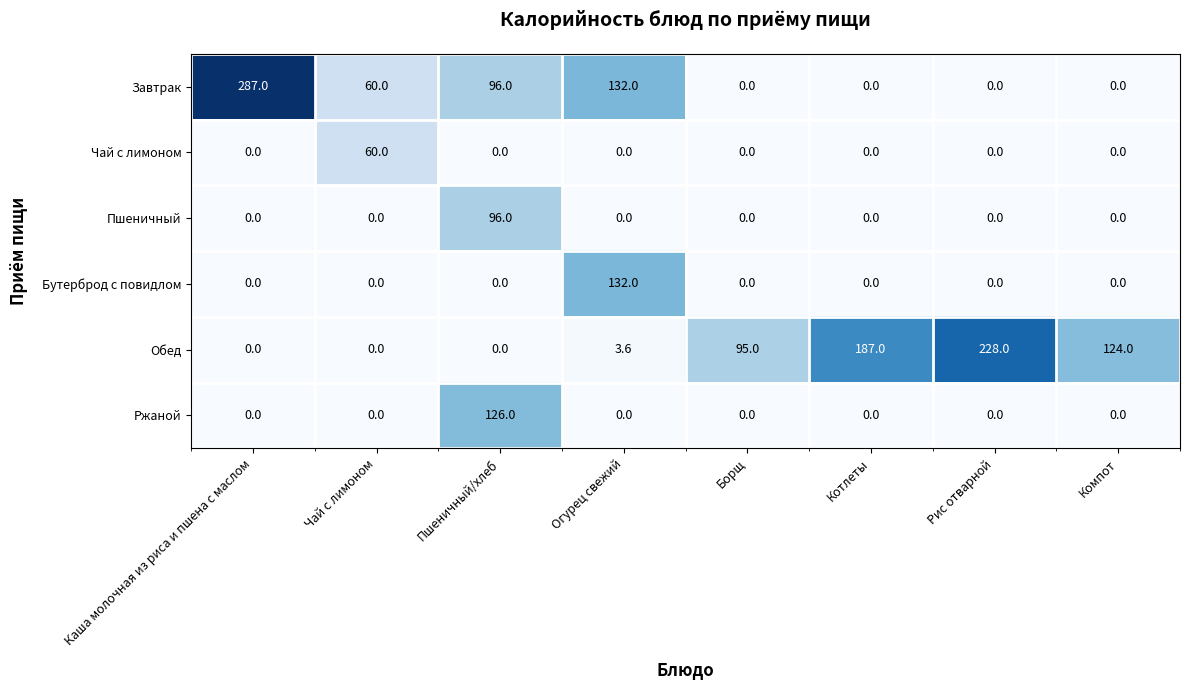

What is the approximate value of Завтрак at Каша молочная из риса и пшена с маслом?

287.0